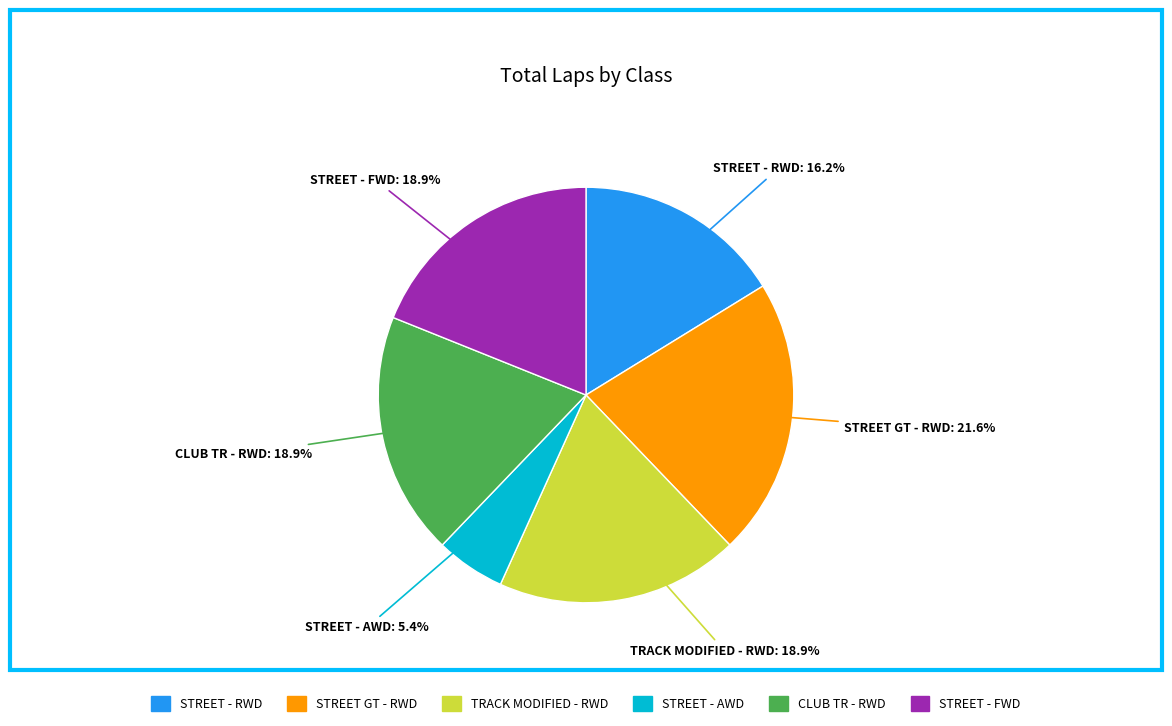

Count the number of slices in the pie.

6